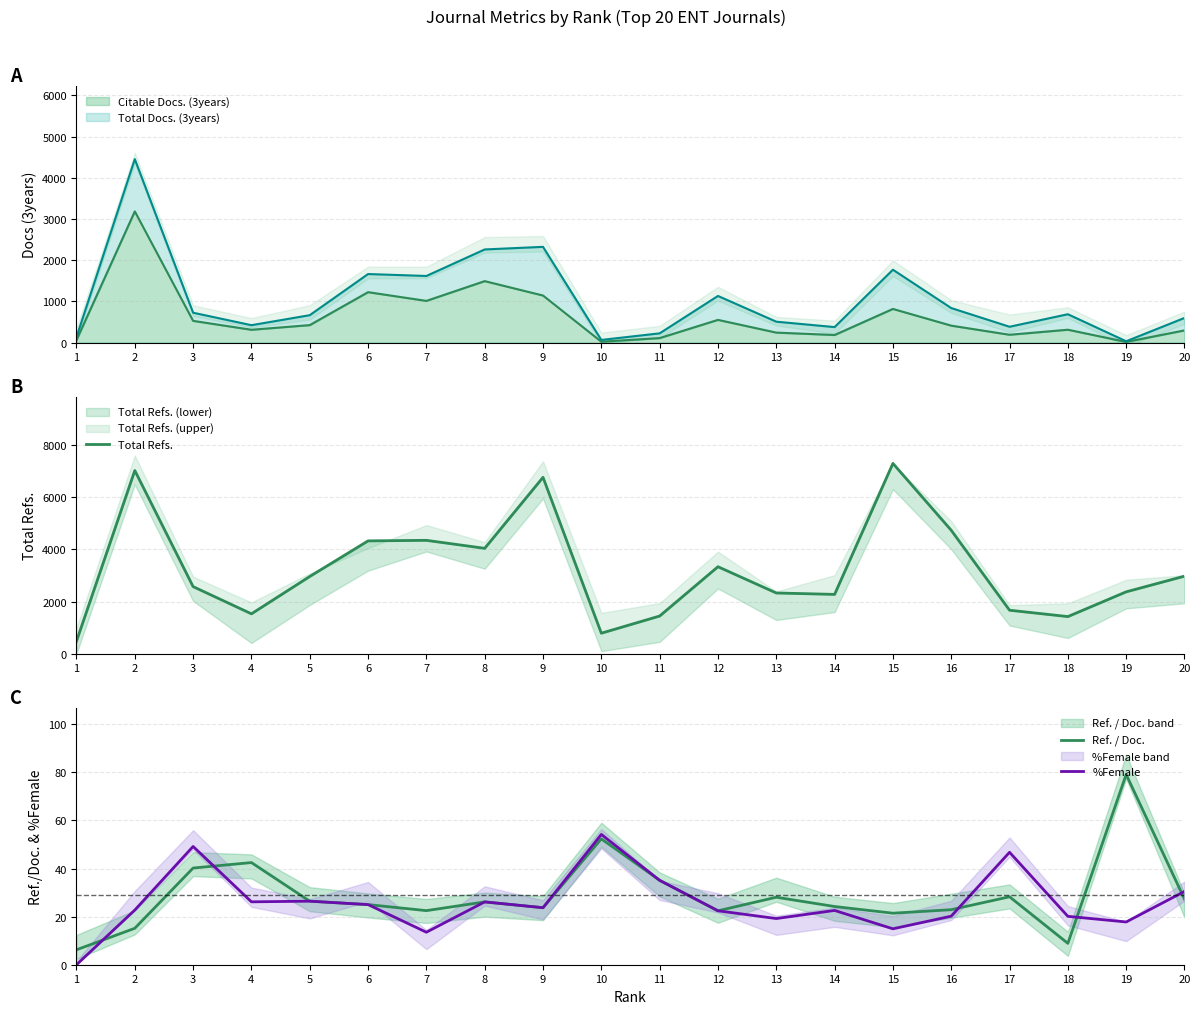

At which category does Total Refs. reach its first local peak?

2